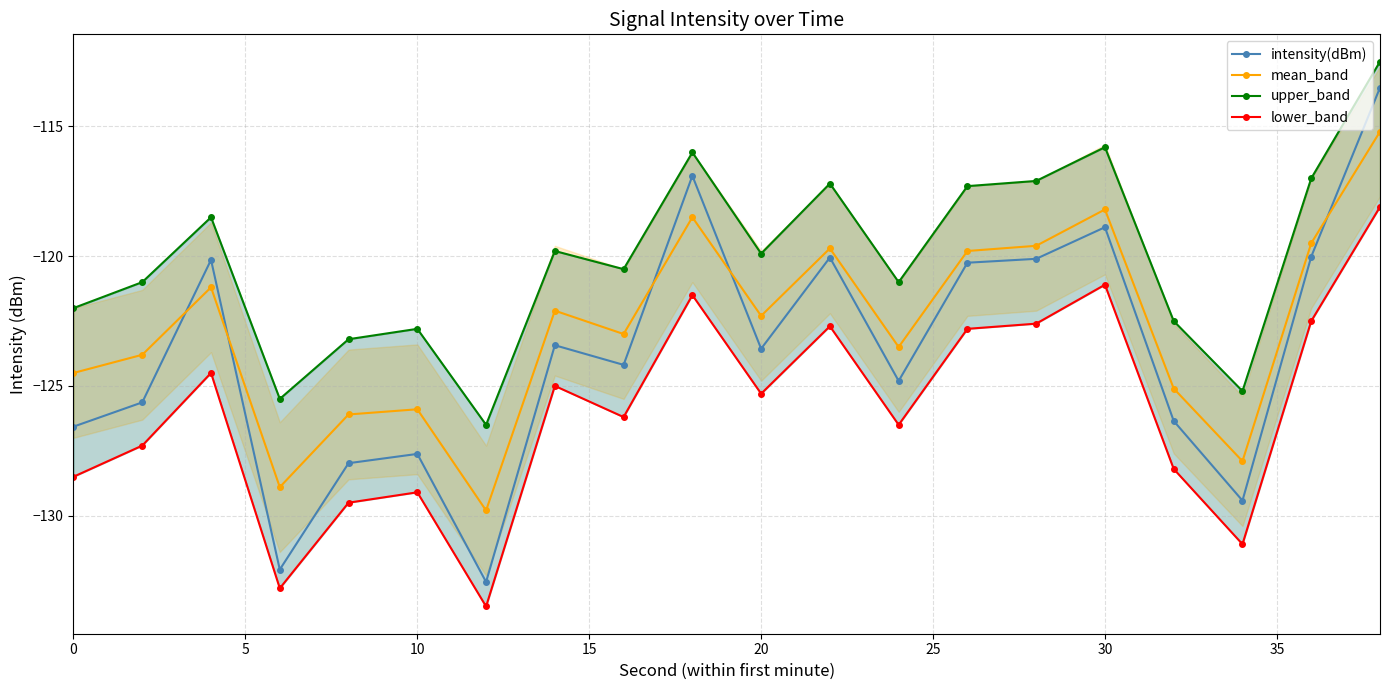

What is the minimum value for mean_band?

-129.8